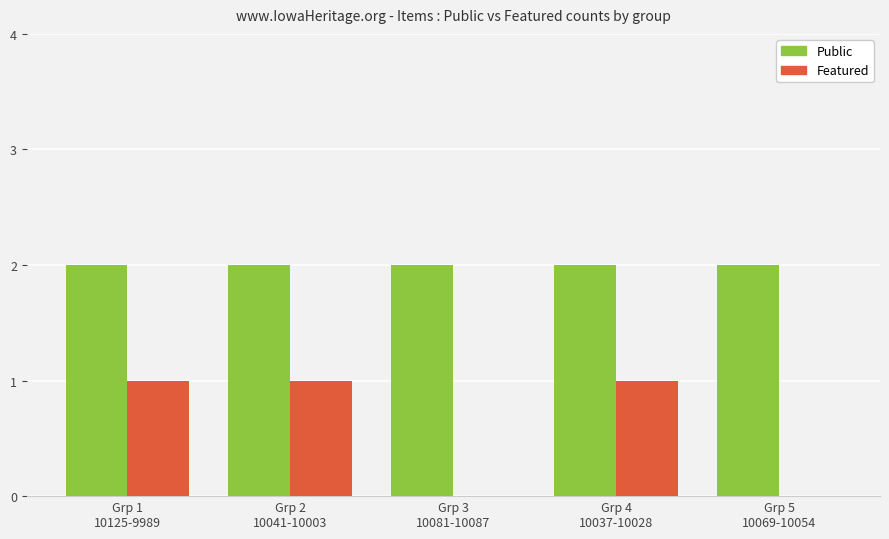

Does the chart contain stacked bars?

No